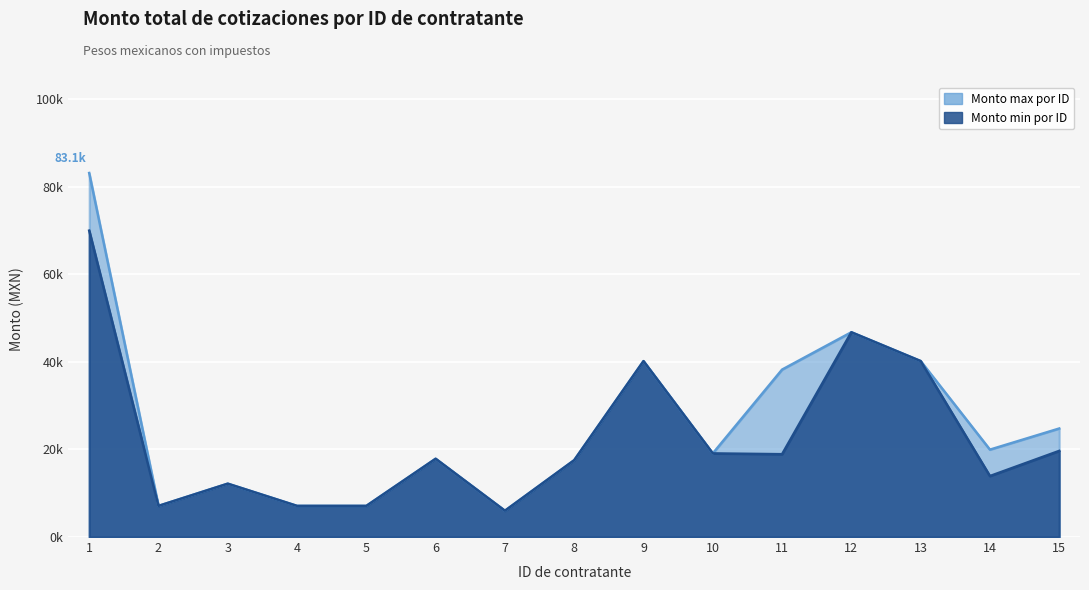

At 4, list the series in order from smallest to largest.

Monto max por ID, Monto min por ID